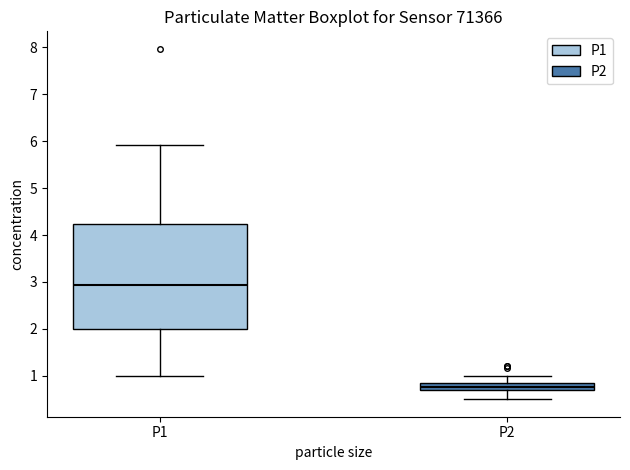

Where does the median line of the box for P1 sit on the y-axis? The values are not printed on the chart, so give them approximately, as read against the axis.

2.9